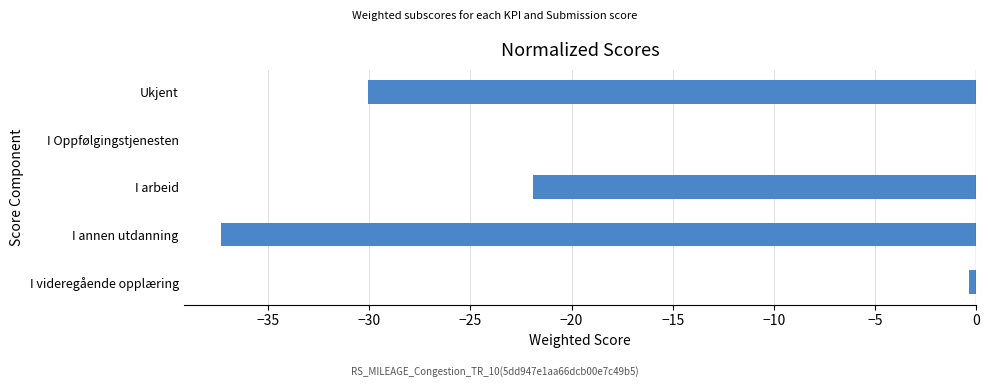

Does the chart contain stacked bars?

No